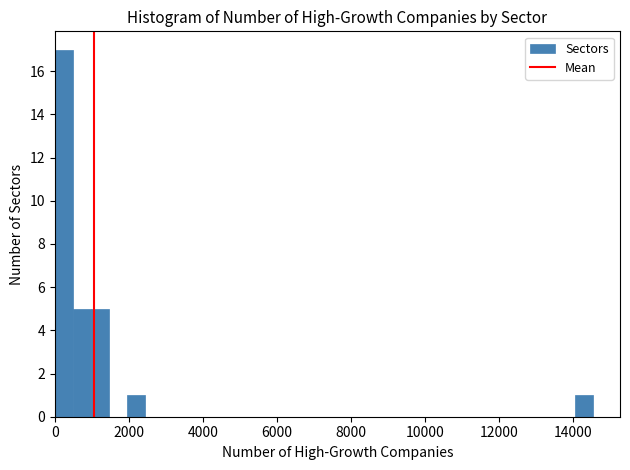

Read against the x-axis, roughly where is the centre of the tallest bar?

200